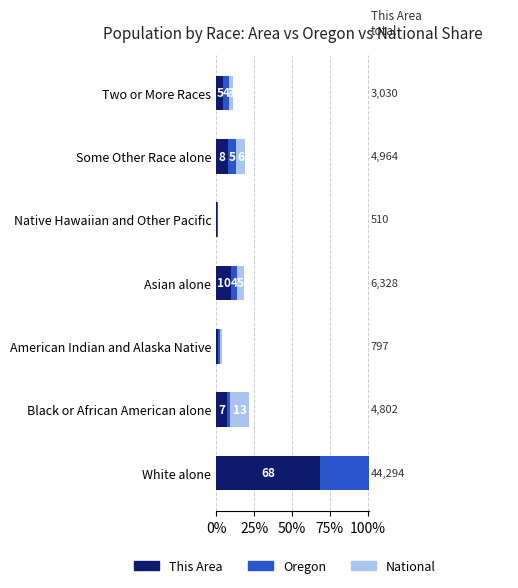

How many groups of bars are there?

7